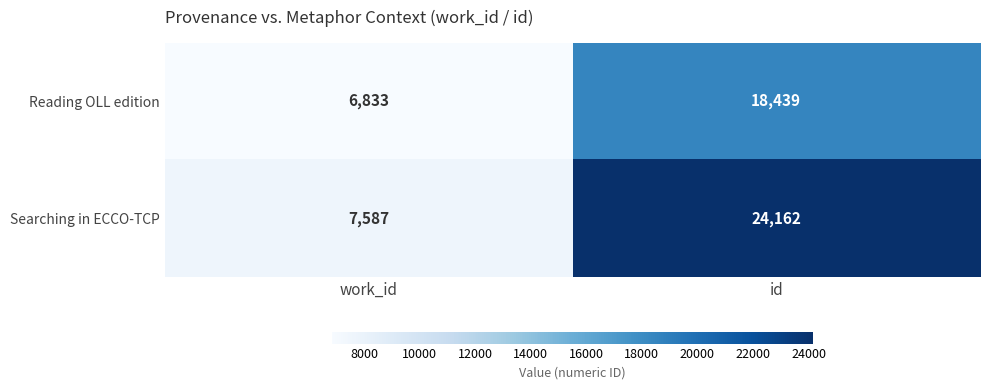

What is the approximate value of Reading OLL edition at work_id?

6833